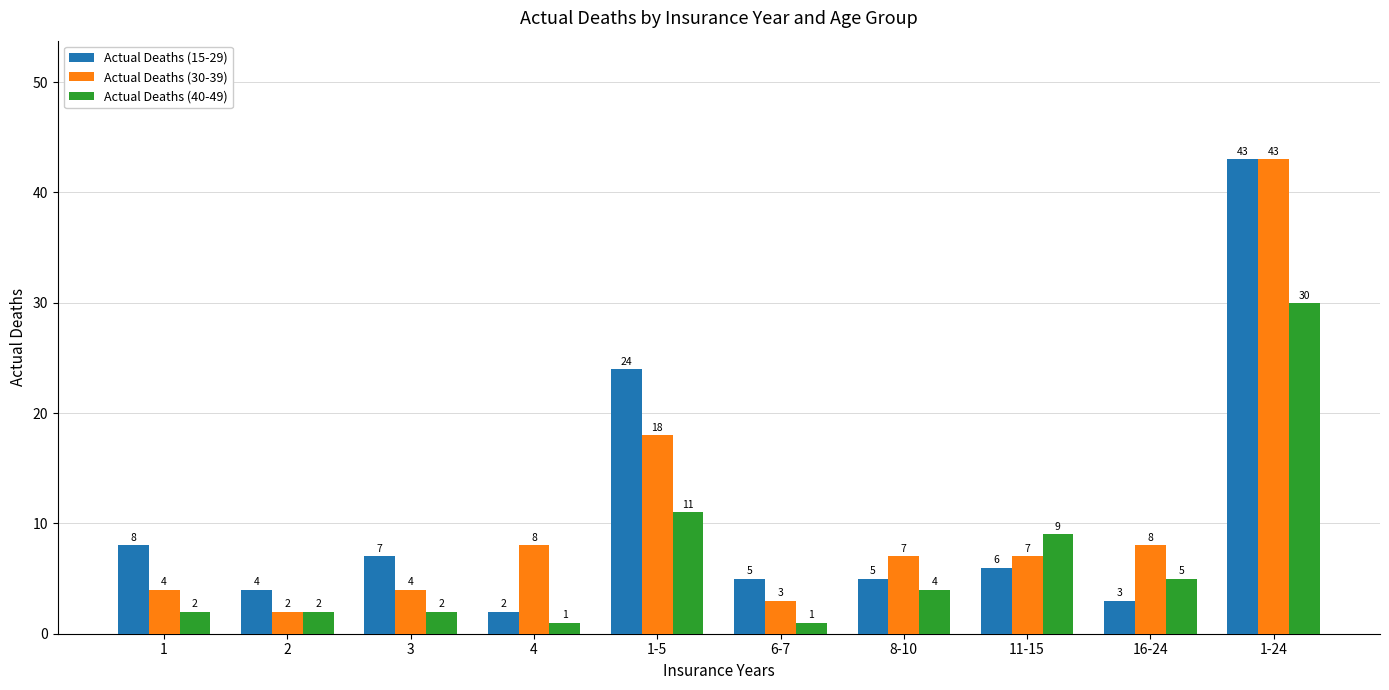

The Actual Deaths (40-49) series shows 2 at 11-15. True or false?

False